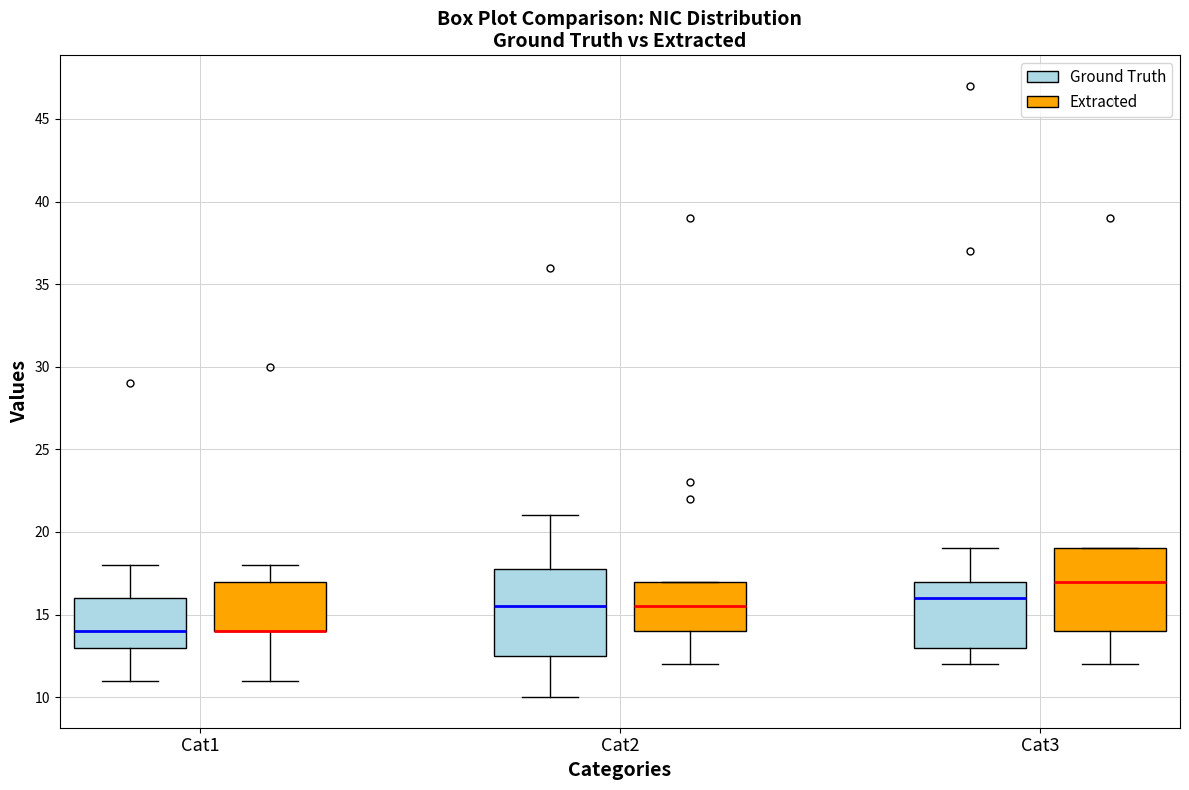

Where does the median line of the box for Cat1 (Ground Truth) sit on the y-axis? The values are not printed on the chart, so give them approximately, as read against the axis.

14.0